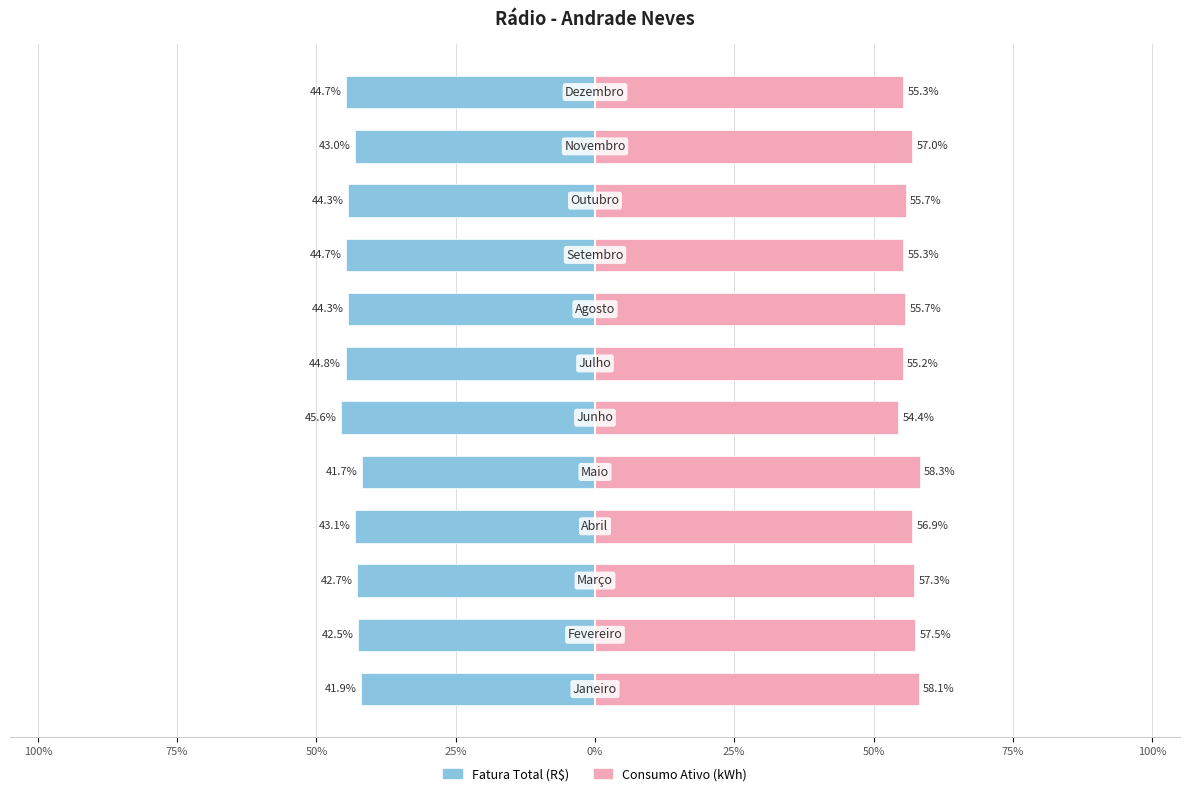

What is the sum of all Fatura Total (R$) values?

-523.4